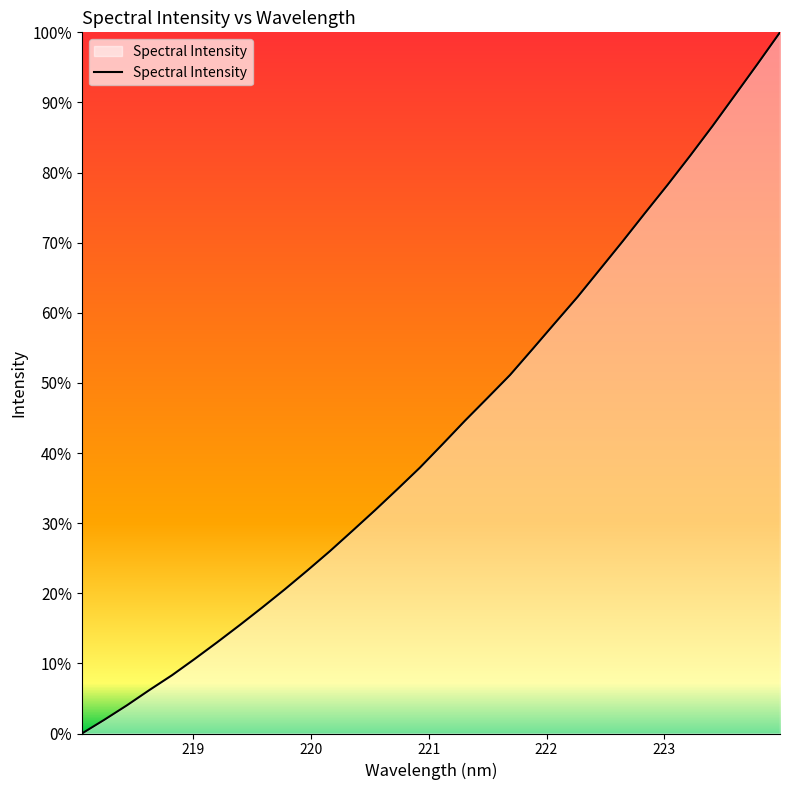

Does the chart display data point markers on the line(s)?

No